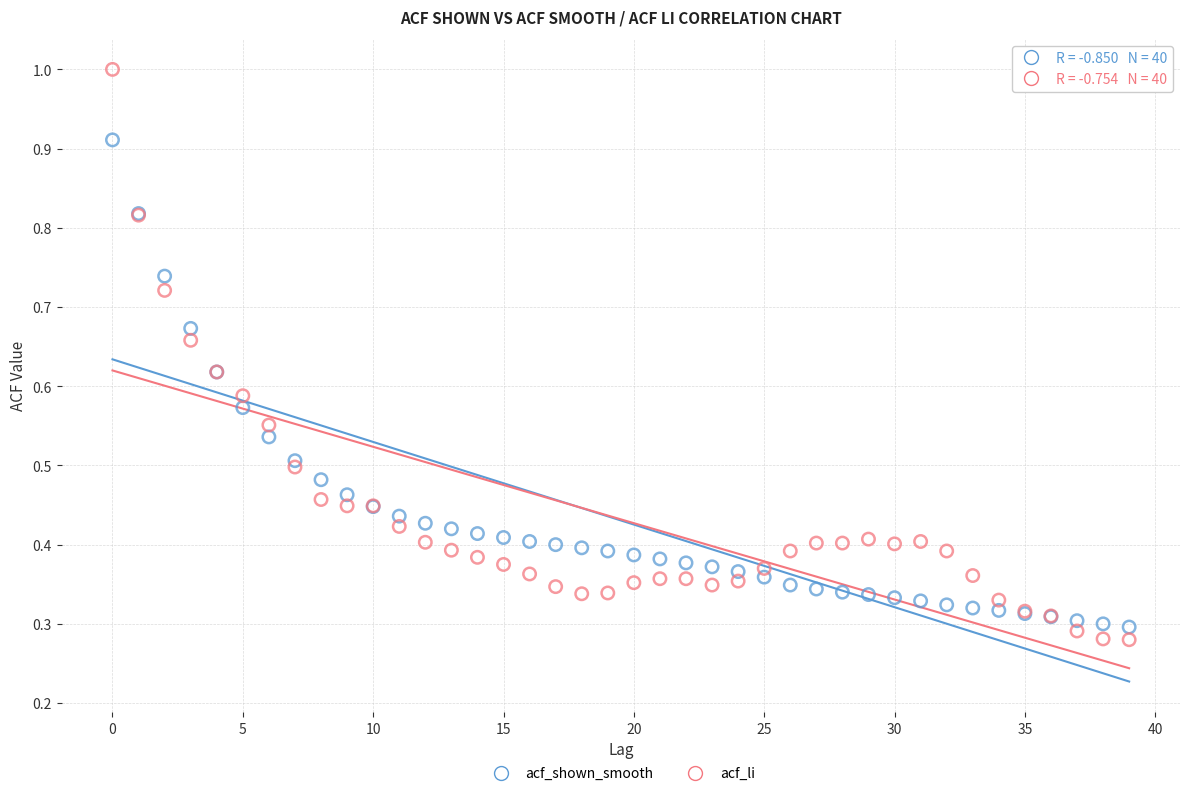

What are all the series names shown in the legend?

acf_shown_smooth, acf_li